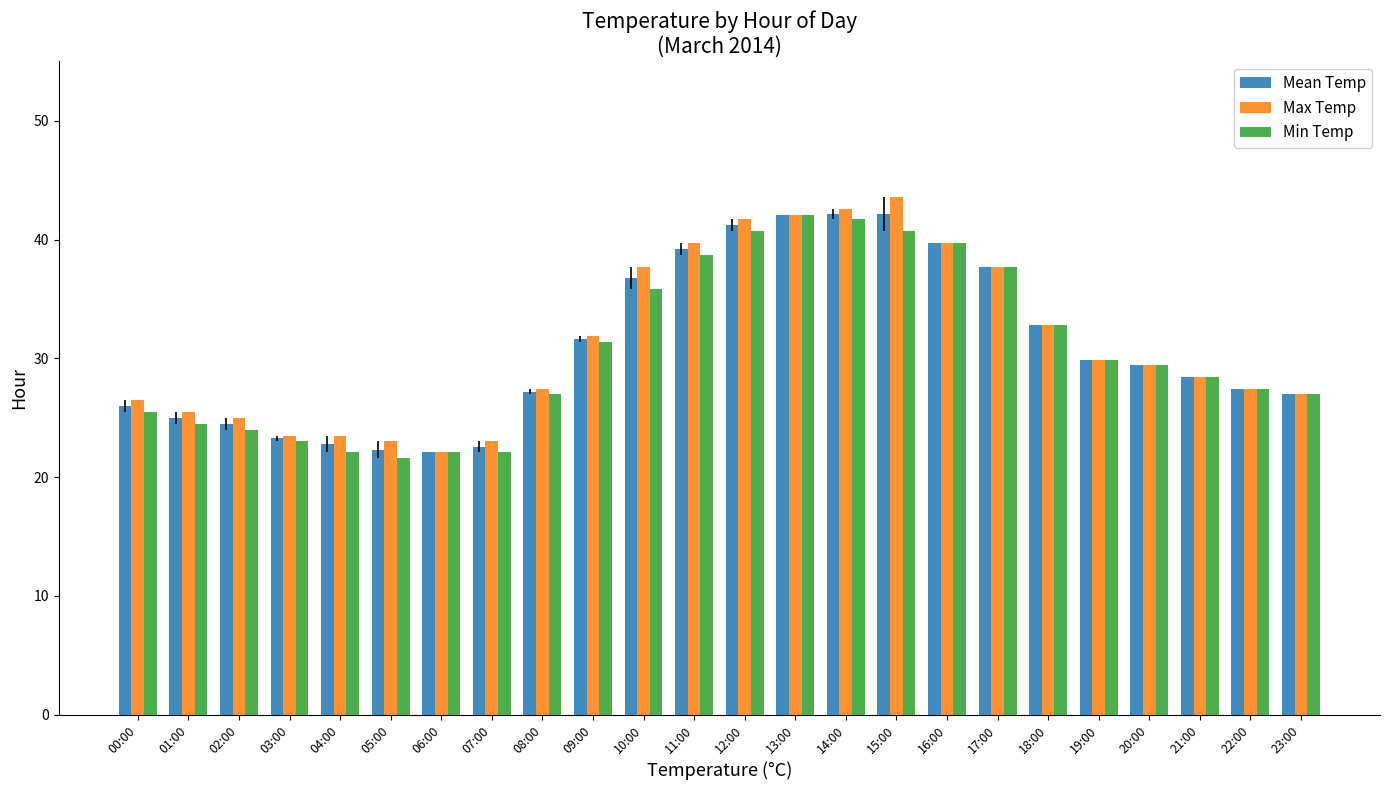

What is the approximate value of Min Temp at 16:00?

39.7